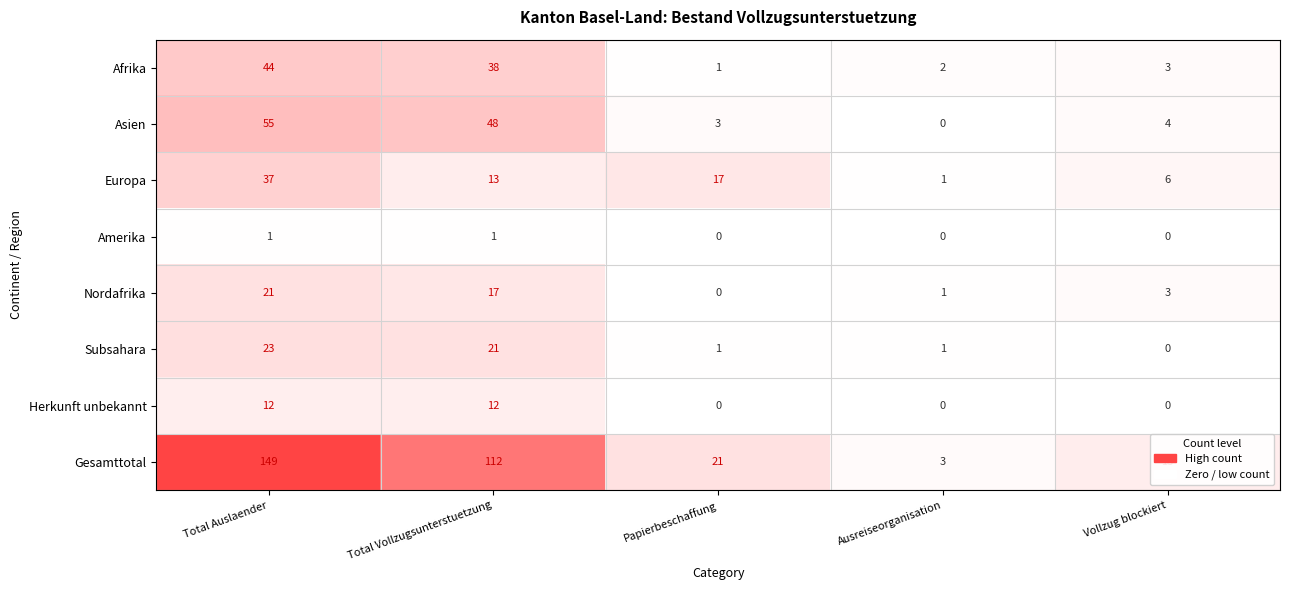

List the labels in order of Asien value, smallest first.

Ausreiseorganisation, Papierbeschaffung, Vollzug blockiert, Total Vollzugsunterstuetzung, Total Auslaender